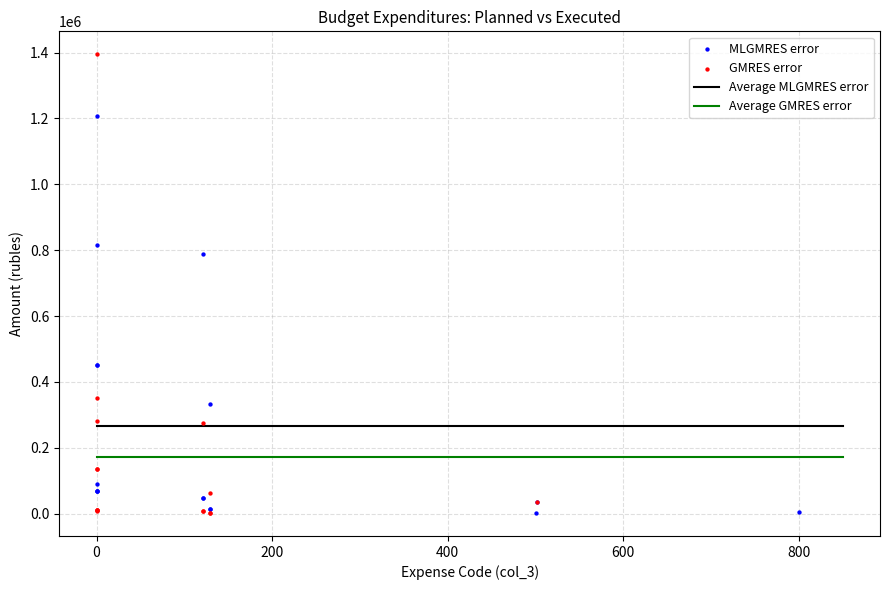

Which series has the widest spread of Y values?

GMRES error